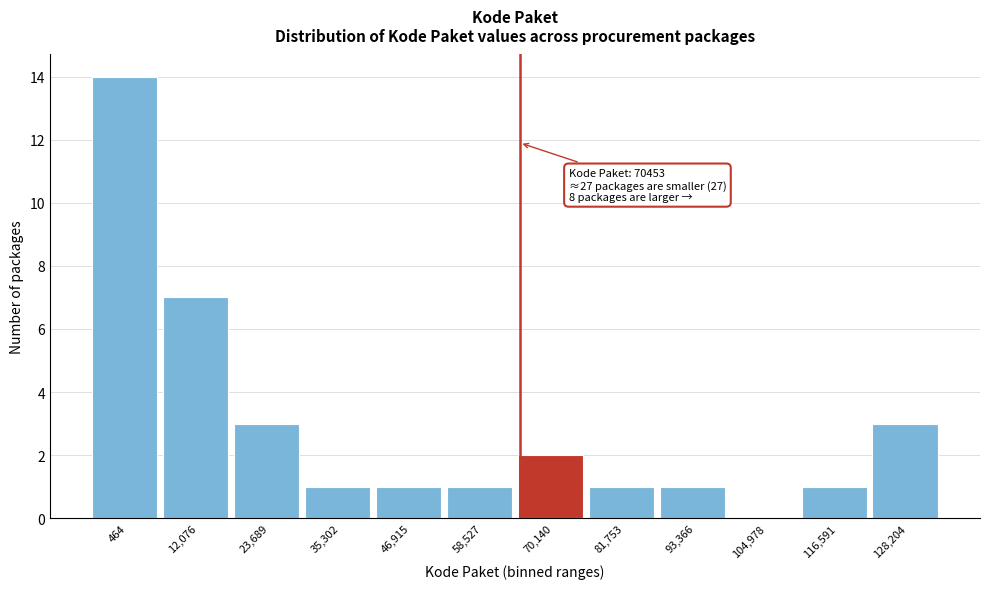

Reading right to left, list all the values displayed in this chart.

128,204=3	116,591=1	104,978=0	93,366=1	81,753=1	70,140=2	58,527=1	46,915=1	35,302=1	23,689=3	12,076=7	464=14